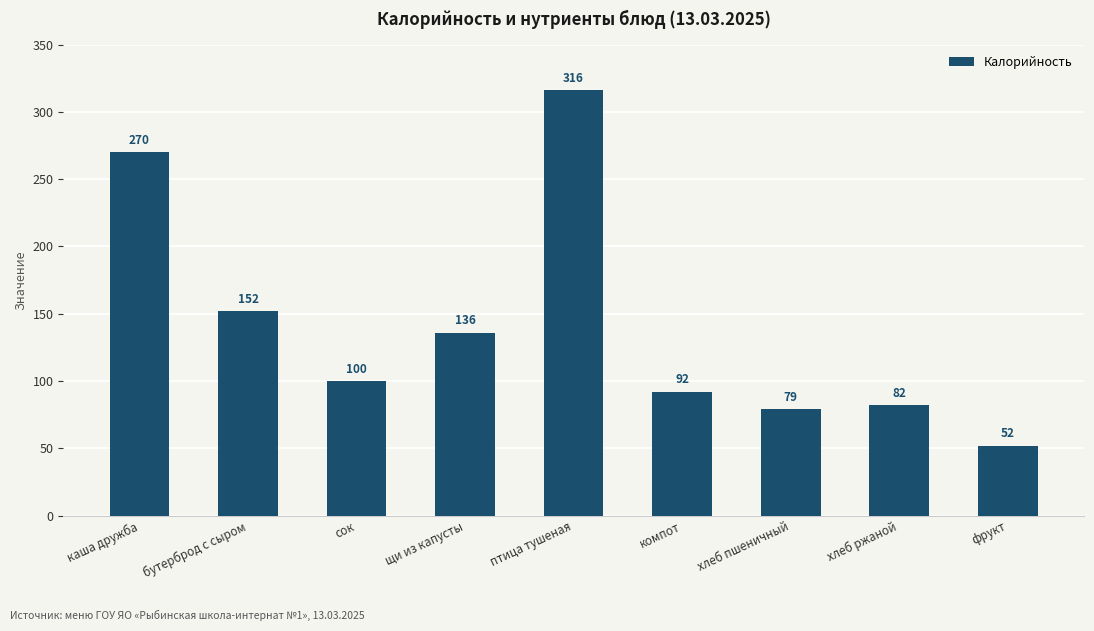

What is the change in value from каша дружба to бутерброд с сыром?

-118